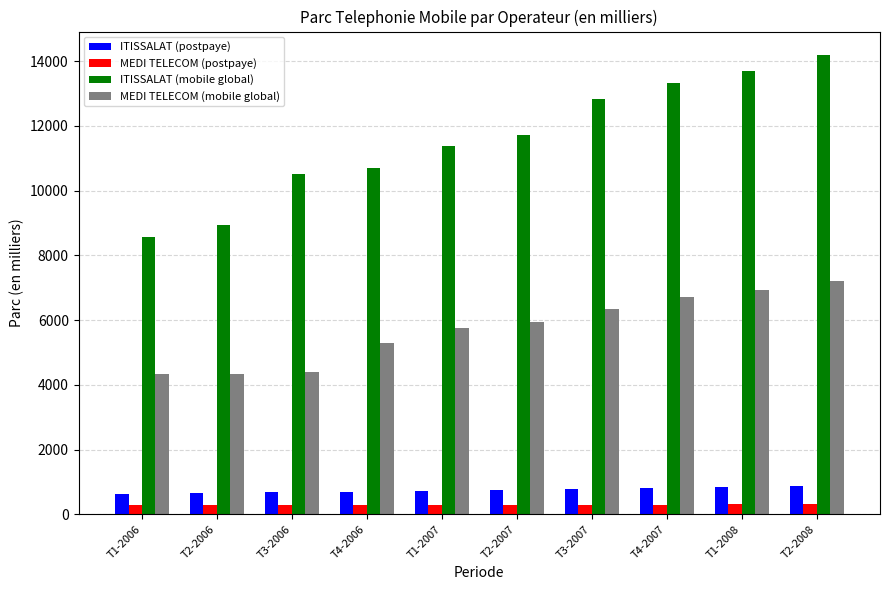

Which series changed the most between T2-2006 and T1-2007?

ITISSALAT (mobile global)